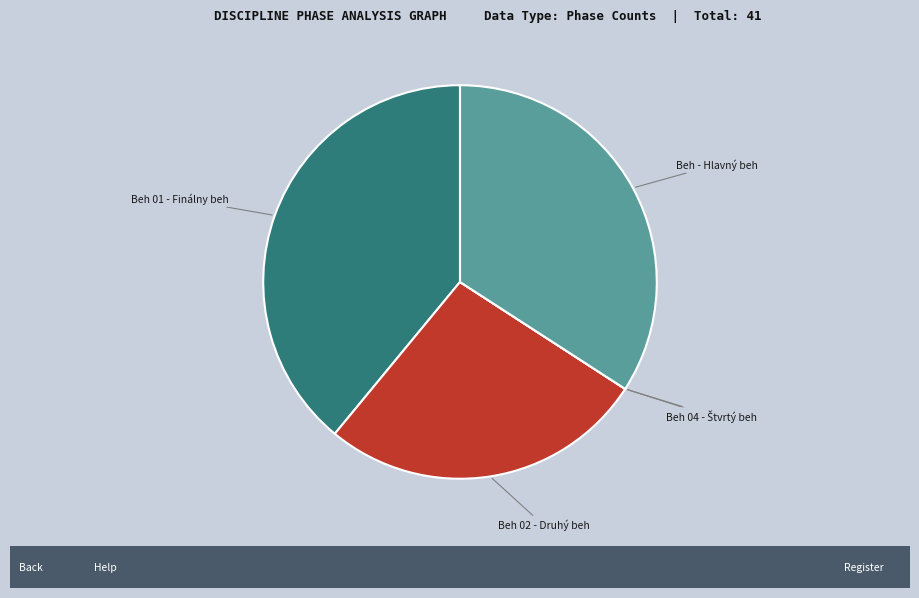

What is the largest slice in the pie chart?

Beh 01